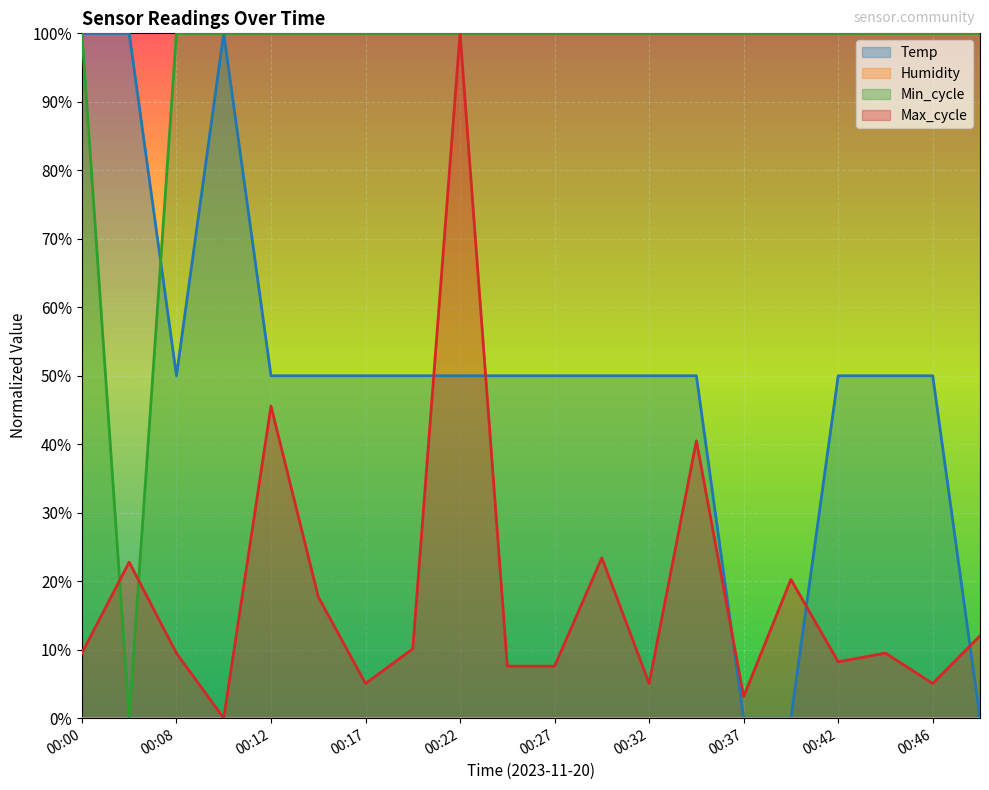

Rank the series by their maximum value, from highest to lowest.

Temp, Min_cycle, Max_cycle